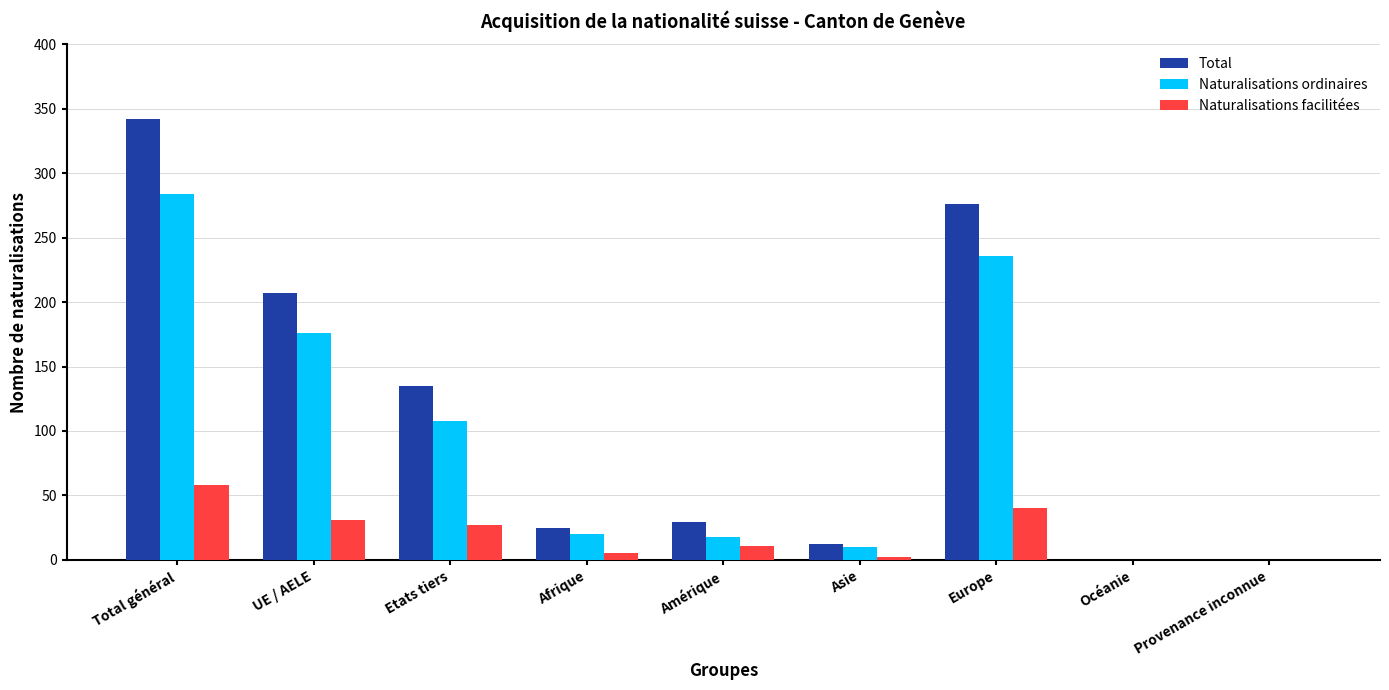

Count the number of data series in this chart.

3